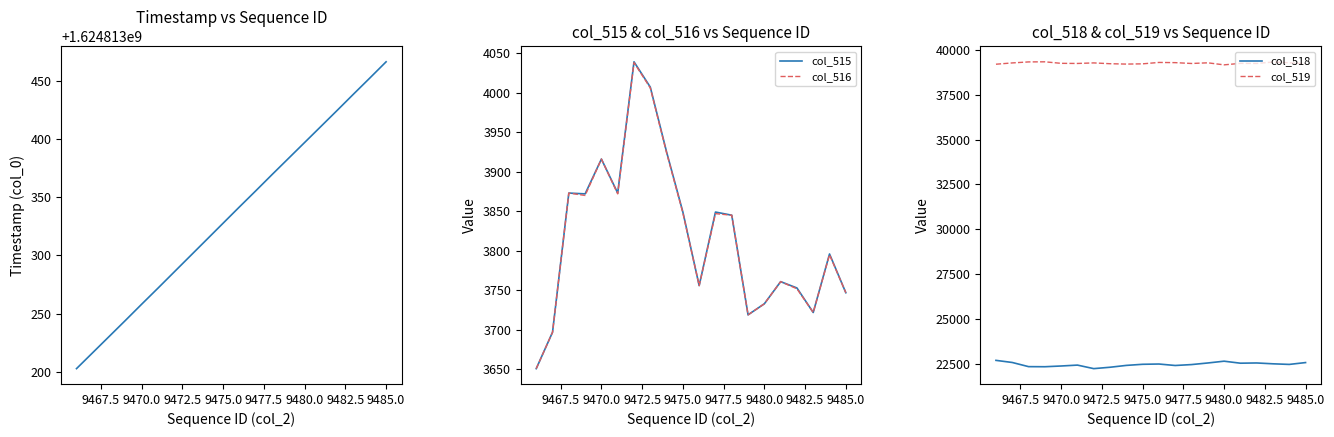

What is the lowest value of the col_516 series?

3651